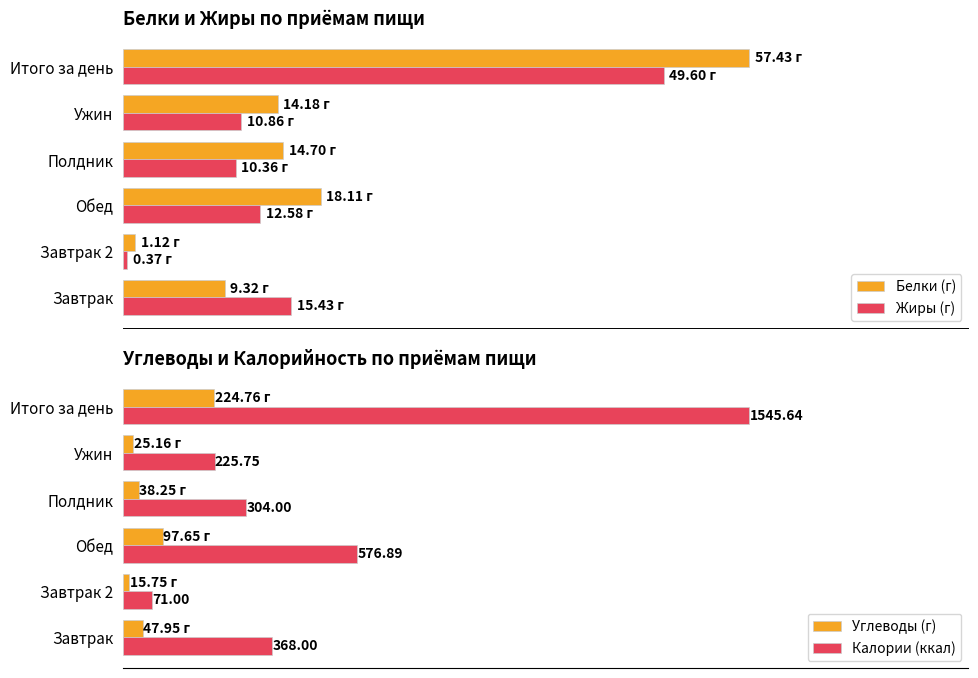

How many bars are there in total?

24